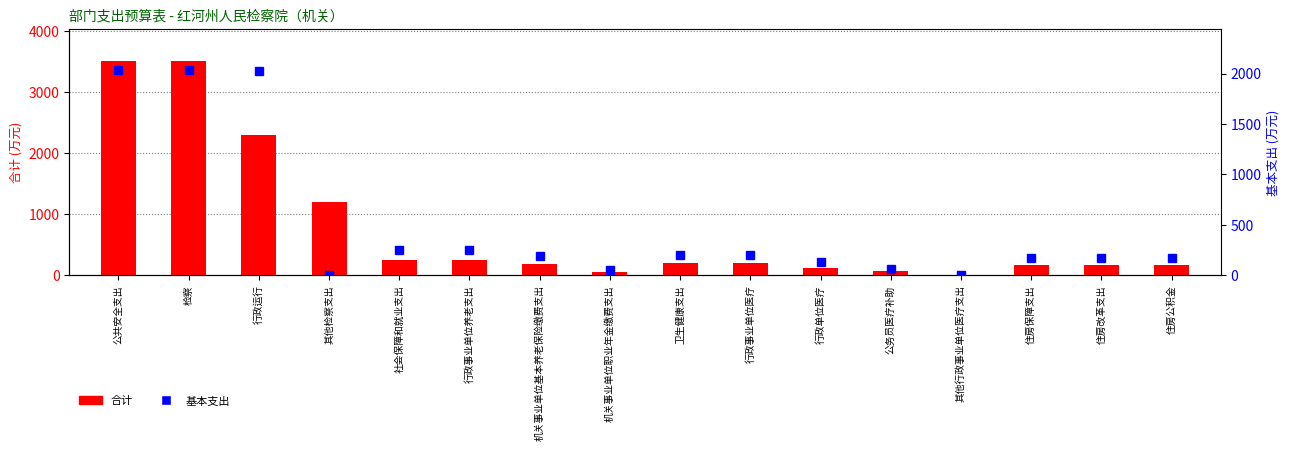

Reading left to right, list all the values displayed in this chart.

合计: 3512.7	3512.7	2307.0	1205.6	246.9	246.9	190.3	56.6	199.1	199.1	127.3	66.0	5.8	176.0	176.0	176.0
基本支出: 2035.8	2035.8	2029.0	6.8	246.9	246.9	190.3	56.6	199.1	199.1	127.3	66.0	5.8	176.0	176.0	176.0